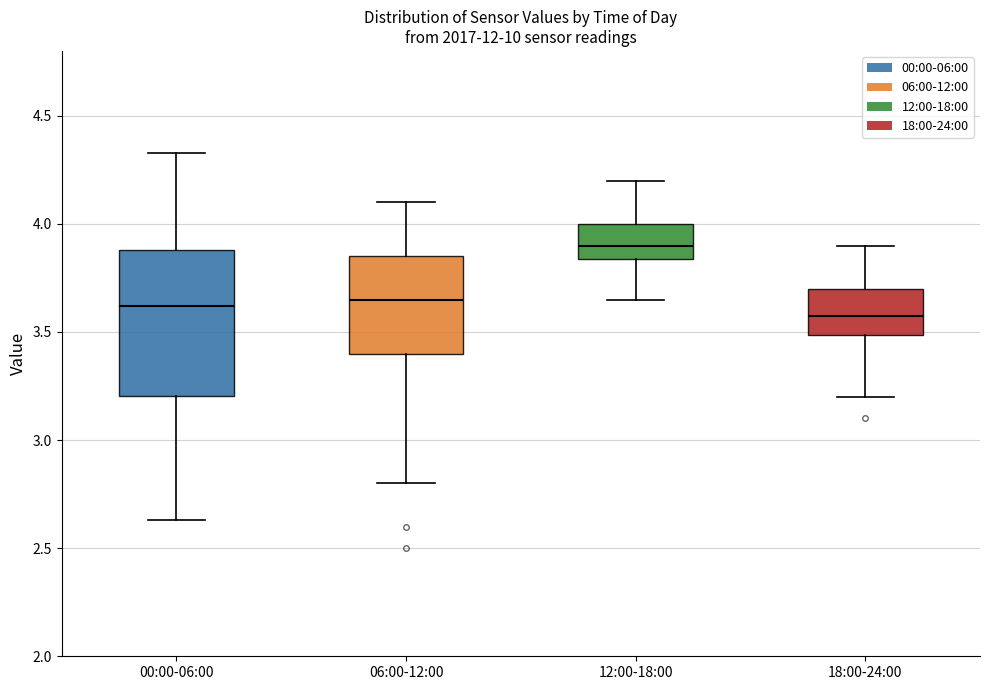

Reading left to right, transcribe this box plot: for each box, give where its median line is, the range the box spans, and where its two whiskers end, as read against the y-axis. The values are not printed on the chart, so give them approximately, as read against the axis.

00:00-06:00: median 3.60, box 3.20 to 3.90, whiskers 2.65 to 4.35
06:00-12:00: median 3.65, box 3.40 to 3.85, whiskers 2.80 to 4.10
12:00-18:00: median 3.90, box 3.85 to 4.00, whiskers 3.65 to 4.20
18:00-24:00: median 3.60, box 3.50 to 3.70, whiskers 3.20 to 3.90